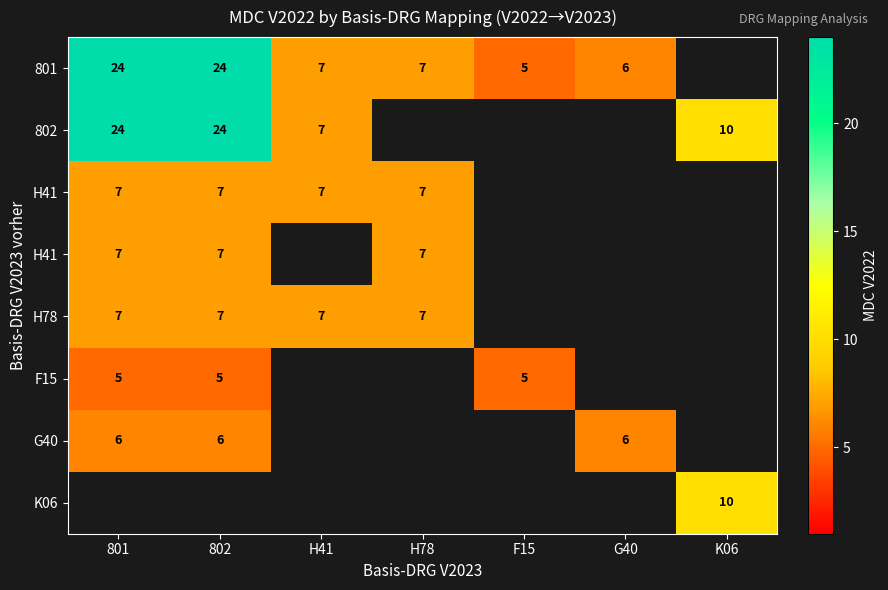

At which category does the chart reach its minimum across all series?

F15